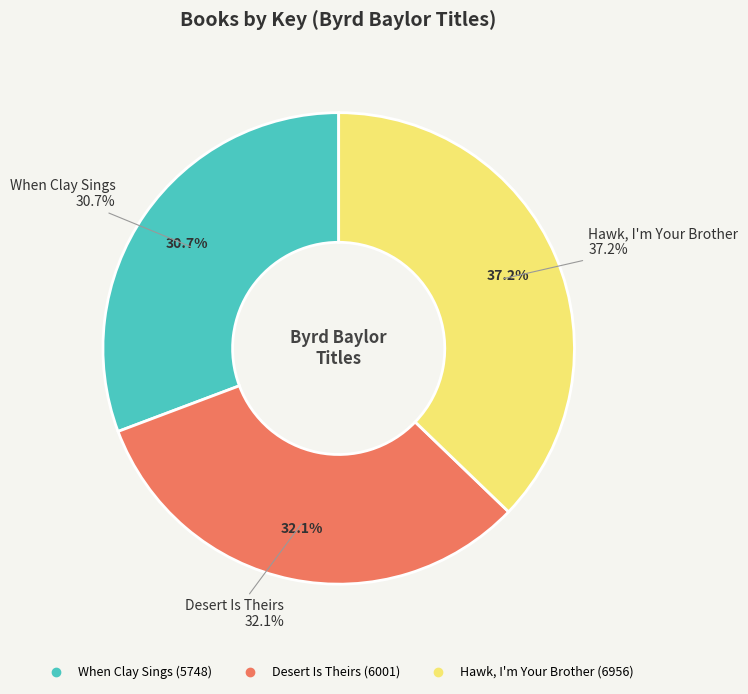

Between When Clay Sings and Hawk, I'm Your Brother, which is larger?

Hawk, I'm Your Brother